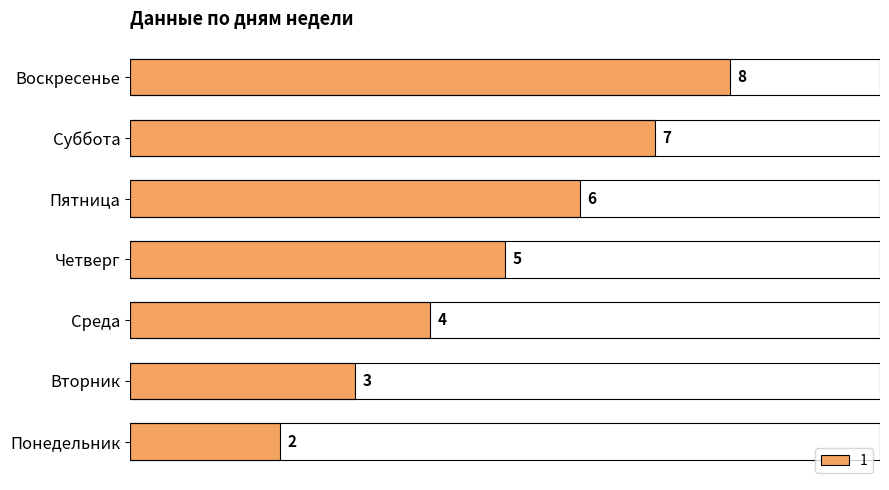

What value does the data have at Воскресенье?

8